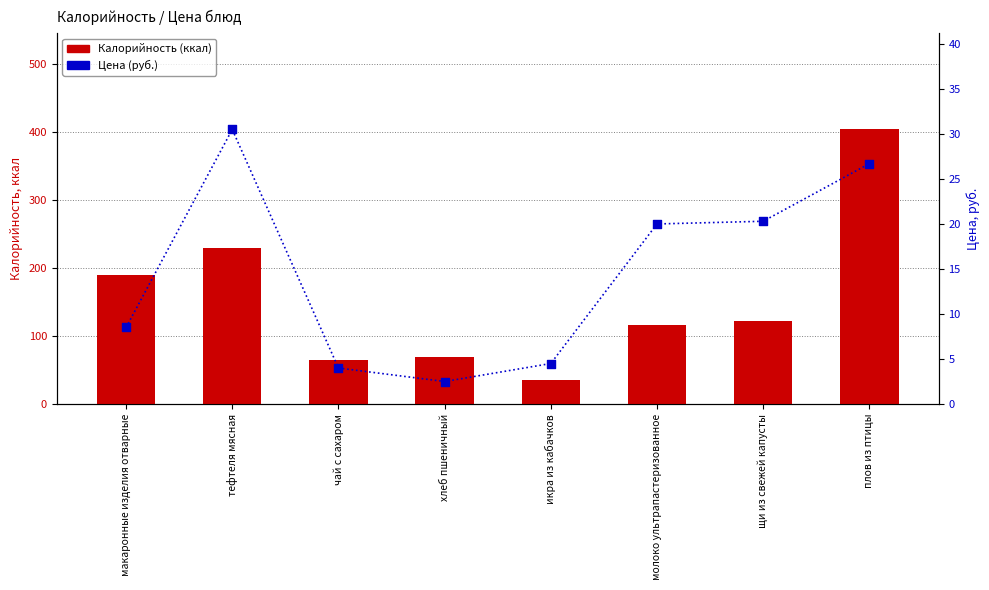

At how many categories does at least one series exceed 330?

1